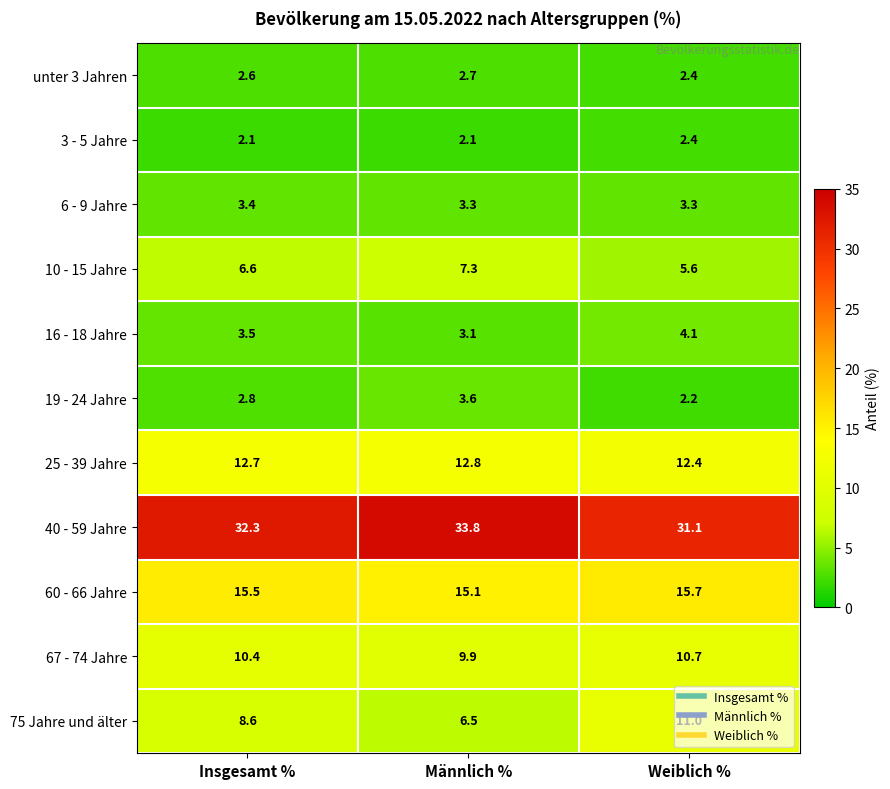

List the series in order of their peak value, lowest first.

3 - 5 Jahre, unter 3 Jahren, 6 - 9 Jahre, 19 - 24 Jahre, 16 - 18 Jahre, 10 - 15 Jahre, 67 - 74 Jahre, 75 Jahre und älter, 25 - 39 Jahre, 60 - 66 Jahre, 40 - 59 Jahre